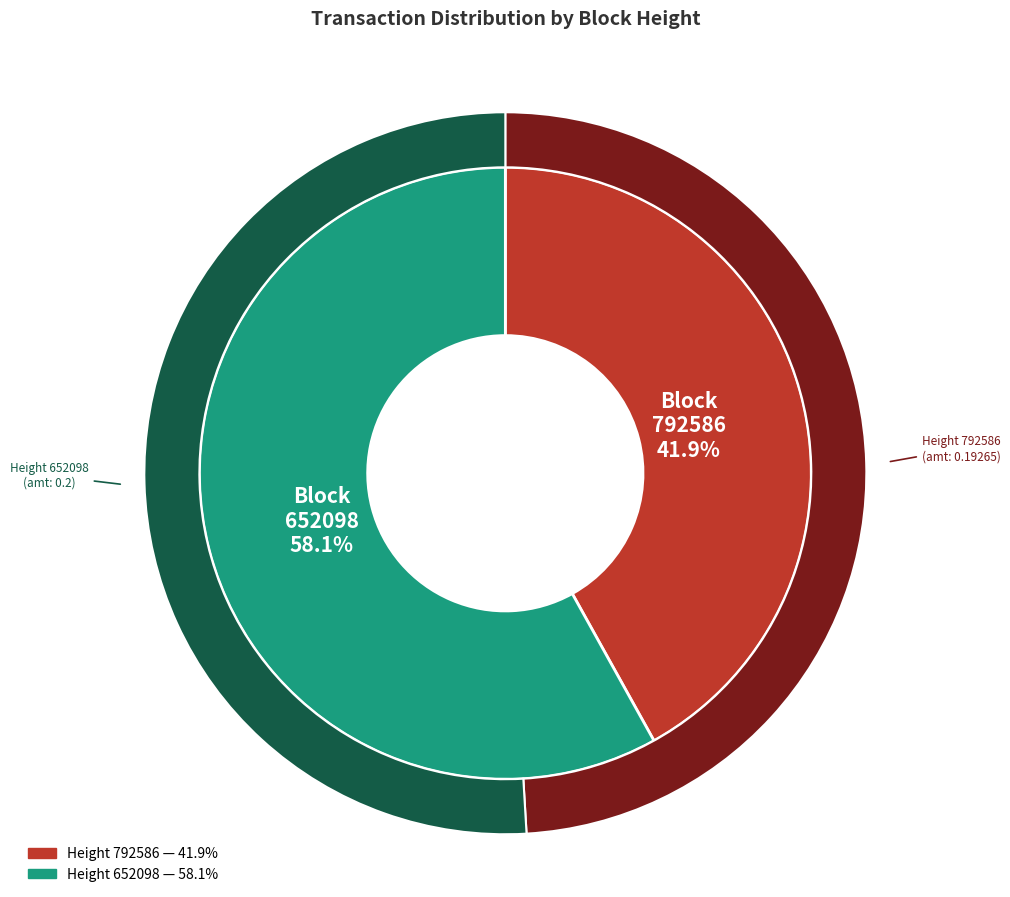

Which category has the smallest portion of the pie?

792586